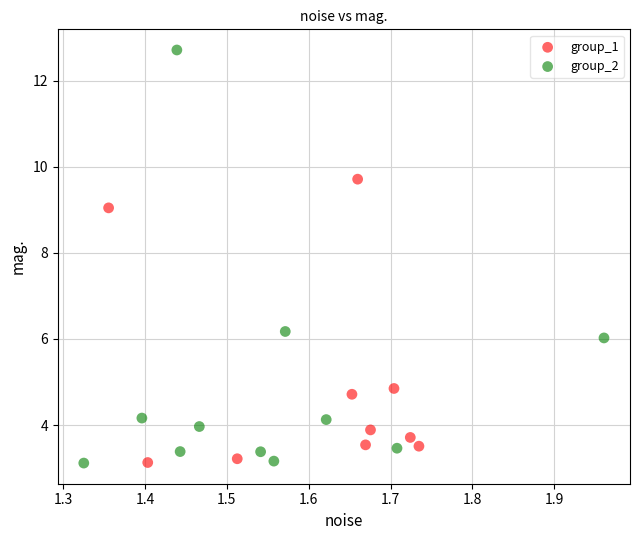

Which series contains the highest Y value?

group_2